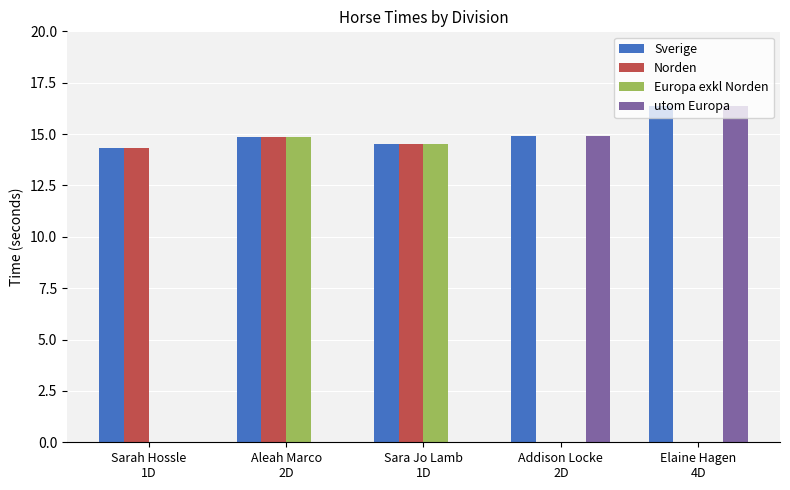

What is the average value of the Sverige series?

15.0